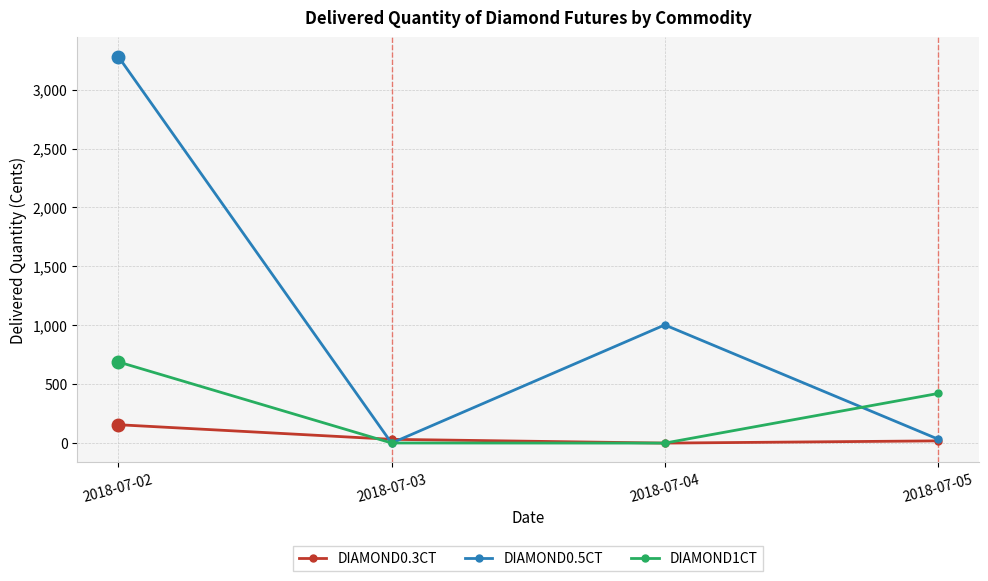

What is the maximum value shown in the chart?

3280